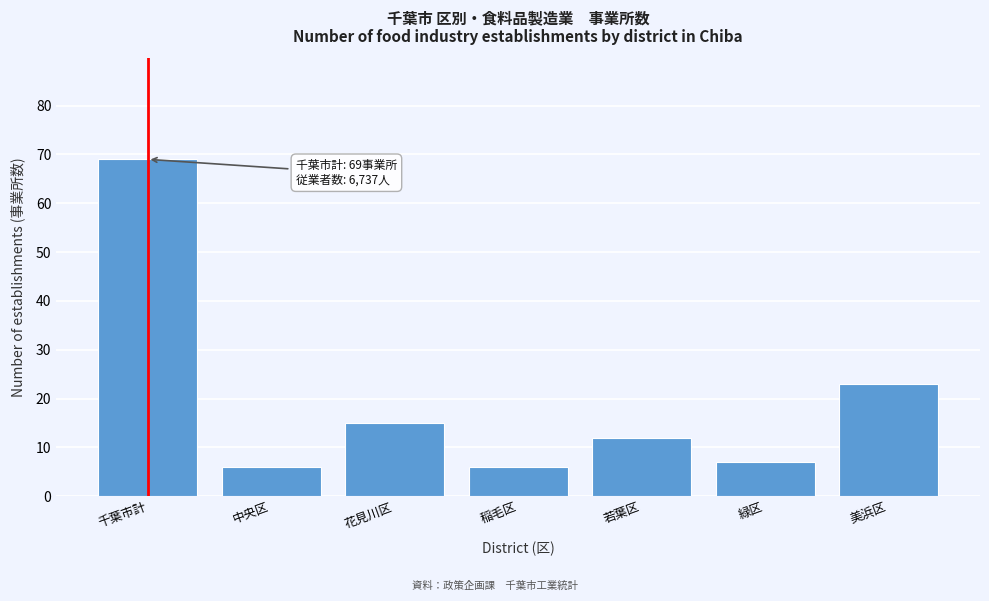

Reading left to right, transcribe all the data shown in this chart.

千葉市計=69	中央区=6	花見川区=15	稲毛区=6	若葉区=12	緑区=7	美浜区=23